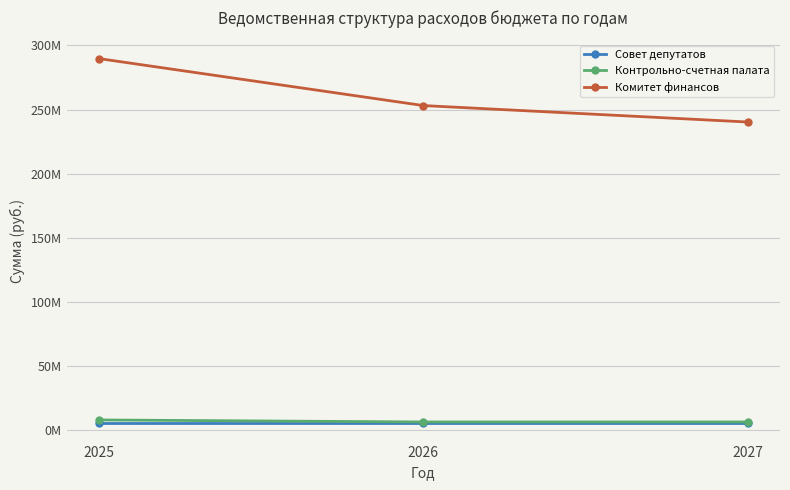

What is the approximate value of Совет депутатов at 2025?

5402310.5